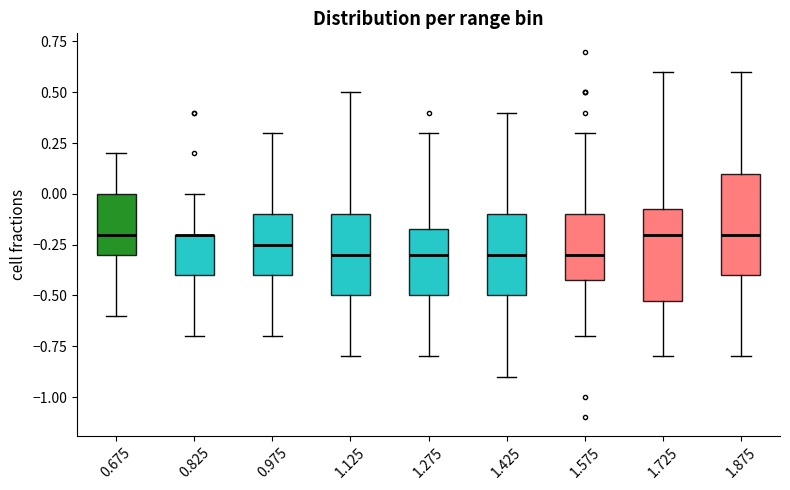

Reading left to right, read every box against the y-axis: the position of its median line, the range the box covers, and the ends of its whiskers. The values are not printed on the chart, so give them approximately, as read against the axis.

0.675: median -0.20, box -0.30 to 0.00, whiskers -0.60 to 0.20
0.825: median -0.20 (drawn on the box's upper edge), box -0.40 to -0.20, whiskers -0.70 to 0.00
0.975: median -0.25, box -0.40 to -0.10, whiskers -0.70 to 0.30
1.125: median -0.30, box -0.50 to -0.10, whiskers -0.80 to 0.50
1.275: median -0.30, box -0.50 to -0.15, whiskers -0.80 to 0.30
1.425: median -0.30, box -0.50 to -0.10, whiskers -0.90 to 0.40
1.575: median -0.30, box -0.40 to -0.10, whiskers -0.70 to 0.30
1.725: median -0.20, box -0.50 to -0.05, whiskers -0.80 to 0.60
1.875: median -0.20, box -0.40 to 0.10, whiskers -0.80 to 0.60